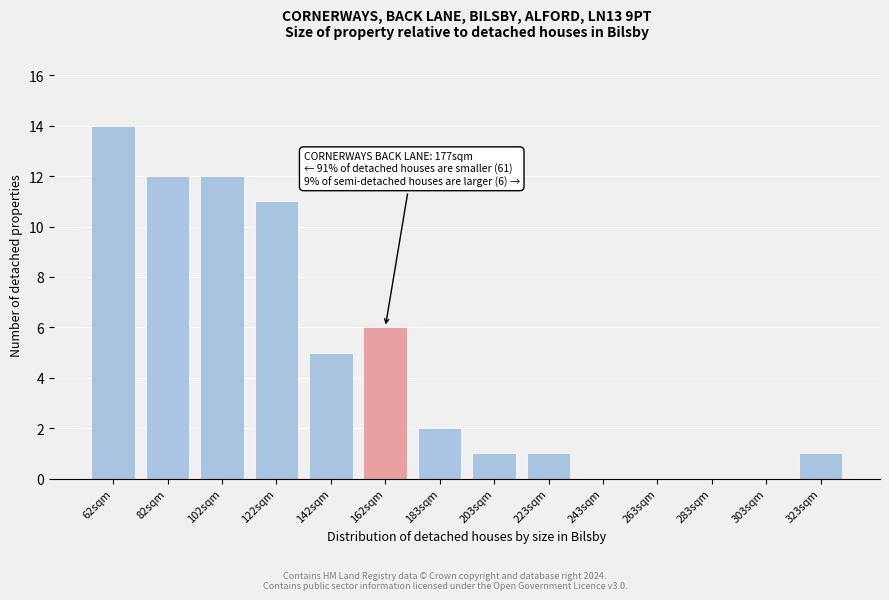

Reading right to left, transcribe all the data shown in this chart.

323sqm=1	303sqm=0	283sqm=0	263sqm=0	243sqm=0	223sqm=1	203sqm=1	183sqm=2	162sqm=6	142sqm=5	122sqm=11	102sqm=12	82sqm=12	62sqm=14